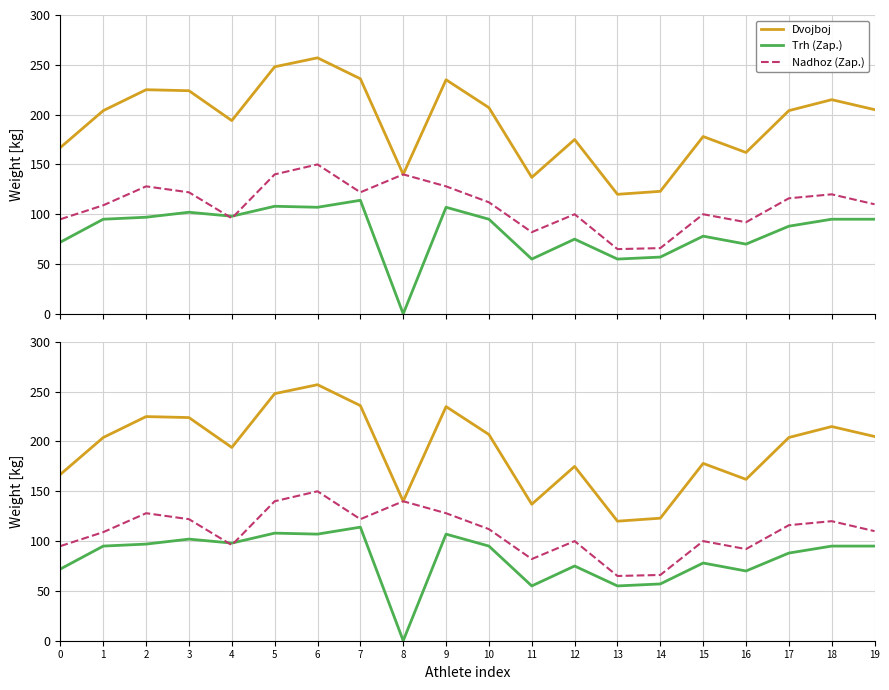

Reading right to left, list all the values displayed in this chart.

Dvojboj: 19=205	18=215	17=204	16=162	15=178	14=123	13=120	12=175	11=137	10=207	9=235	8=140	7=236	6=257	5=248	4=194	3=224	2=225	1=204	0=167
Trh (Zap.): 19=95	18=95	17=88	16=70	15=78	14=57	13=55	12=75	11=55	10=95	9=107	8=0	7=114	6=107	5=108	4=98	3=102	2=97	1=95	0=72
Nadhoz (Zap.): 19=110	18=120	17=116	16=92	15=100	14=66	13=65	12=100	11=82	10=112	9=128	8=140	7=122	6=150	5=140	4=96	3=122	2=128	1=109	0=95